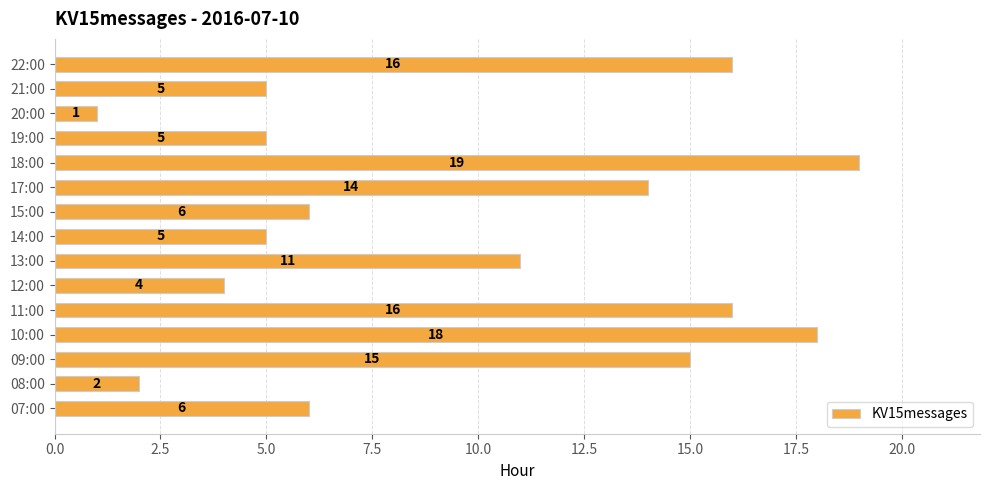

Where is the data nearest to the value 10?

13:00